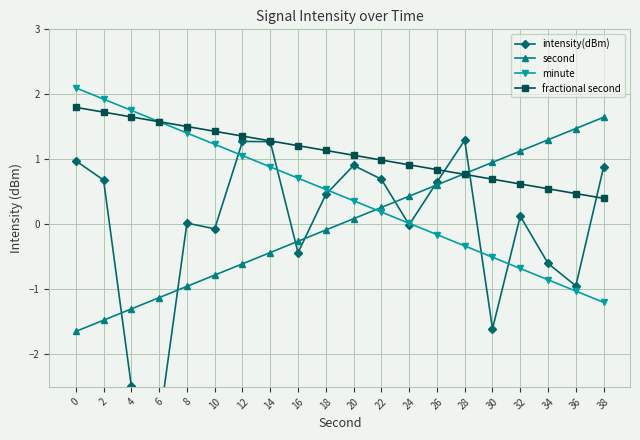

What are all the series names shown in the legend?

intensity(dBm), second, minute, fractional second